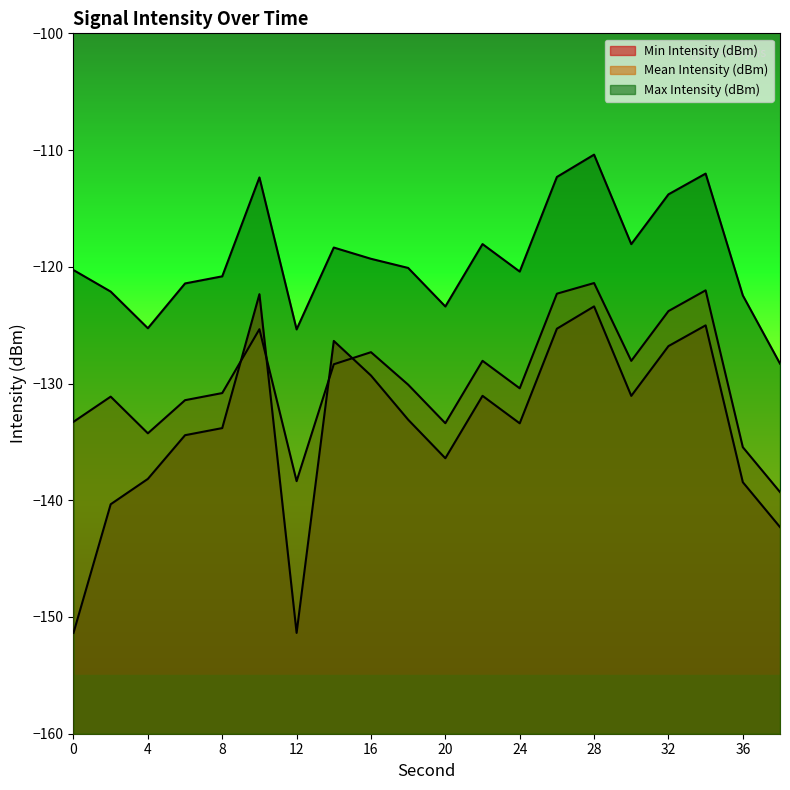

What is the difference between the Mean Intensity (dBm) values at 2 and 24?

0.7